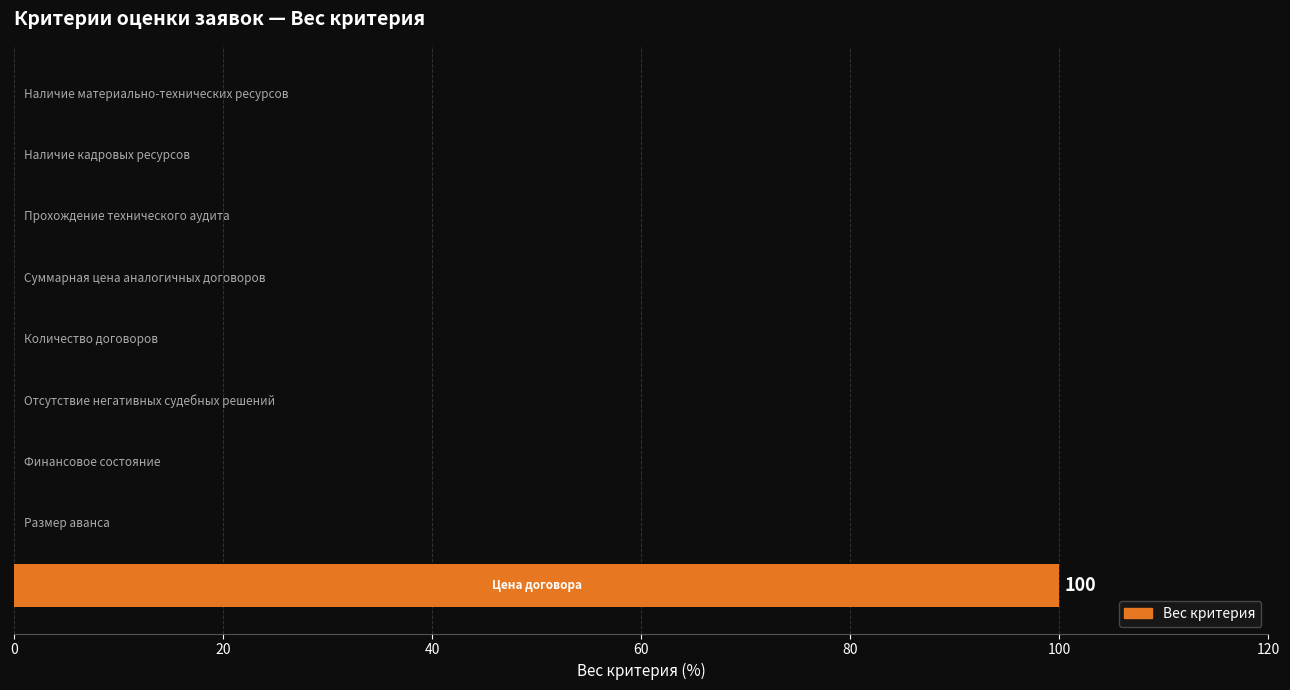

What is the greatest value displayed?

100